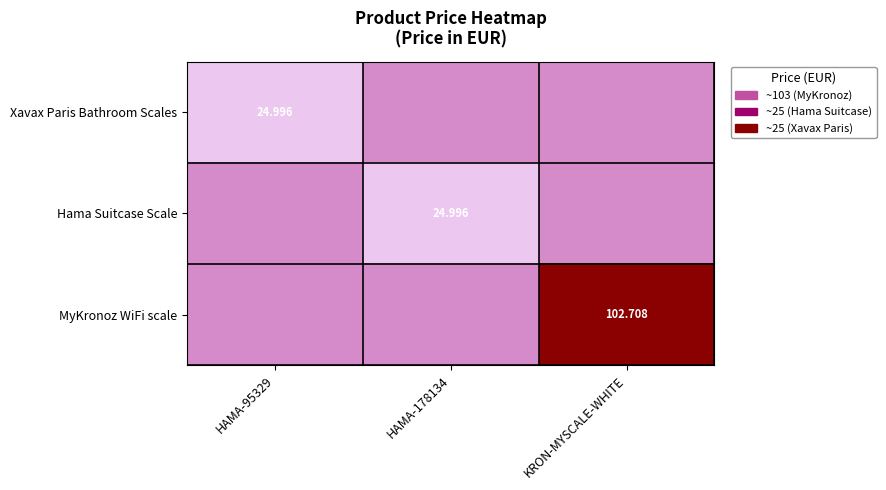

Which label corresponds to the smallest value in the chart?

HAMA-95329